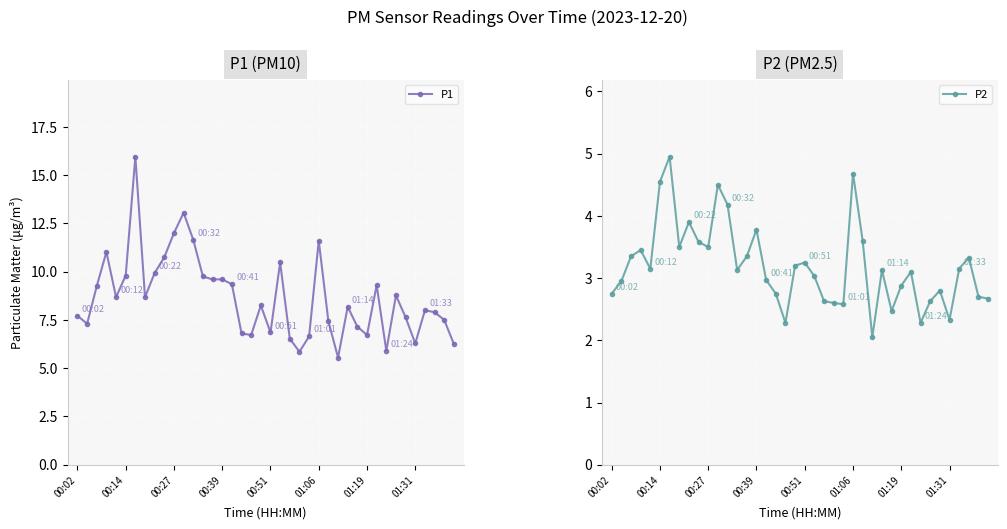

What is the greatest value displayed?

15.9